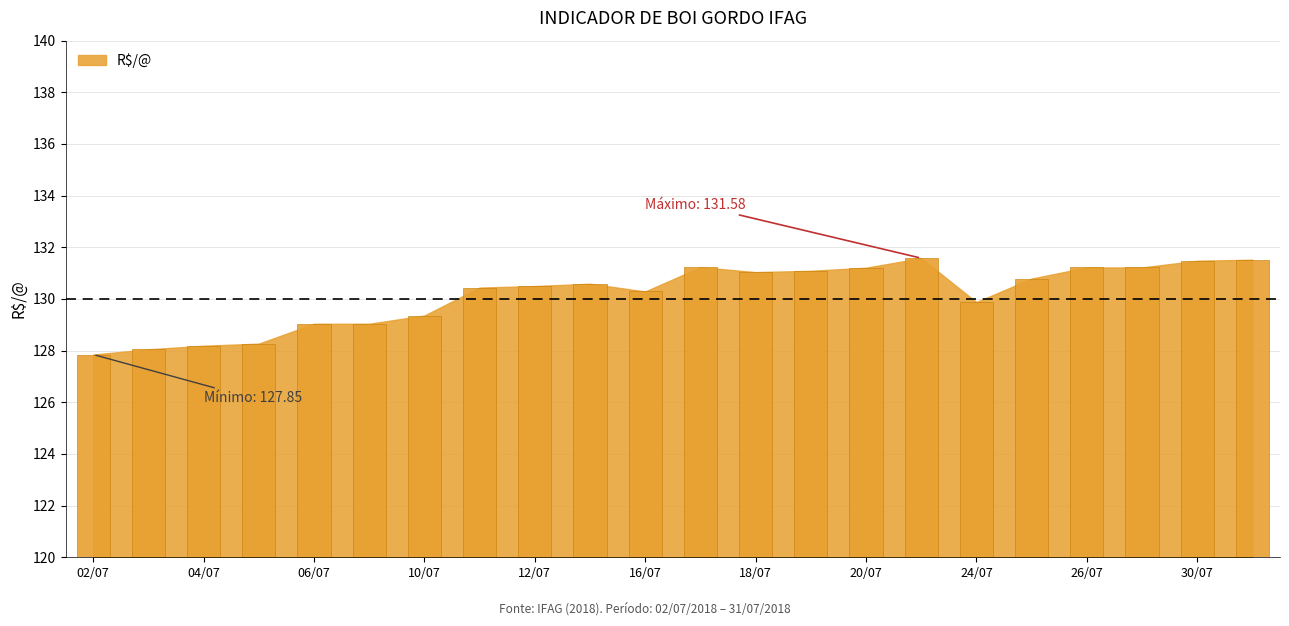

What is the difference between the values at 30/07 and 06/07?

2.4